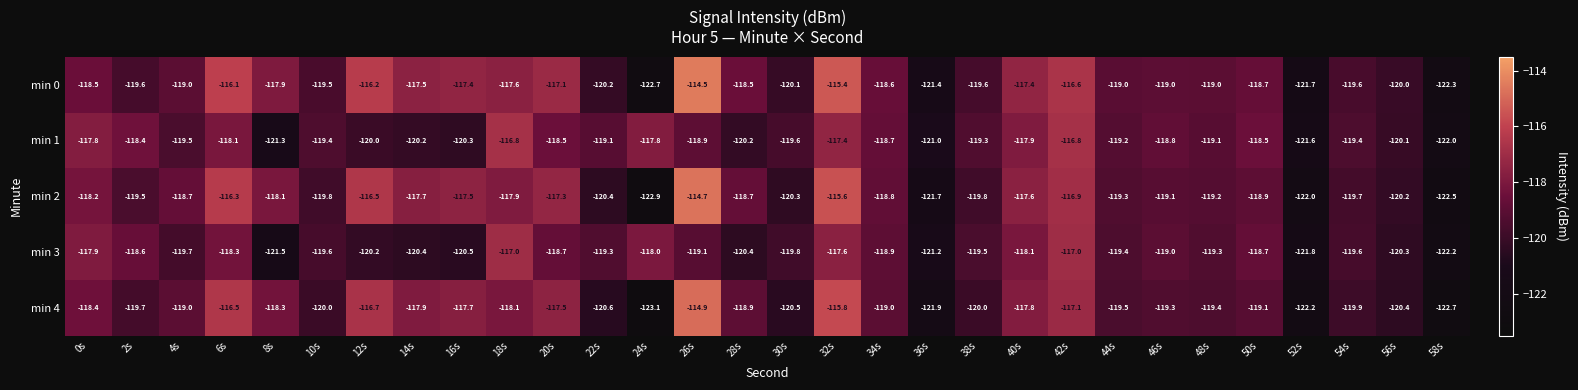

How many distinct data groups are displayed?

5